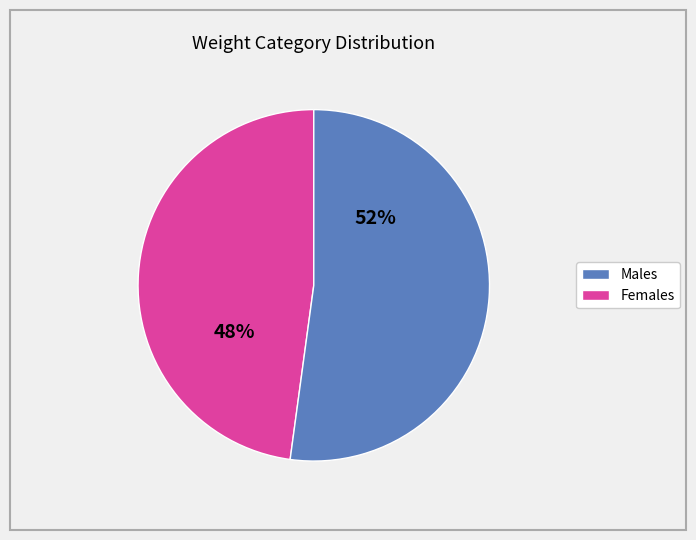

Is there any slice that represents more than half of the pie?

Yes